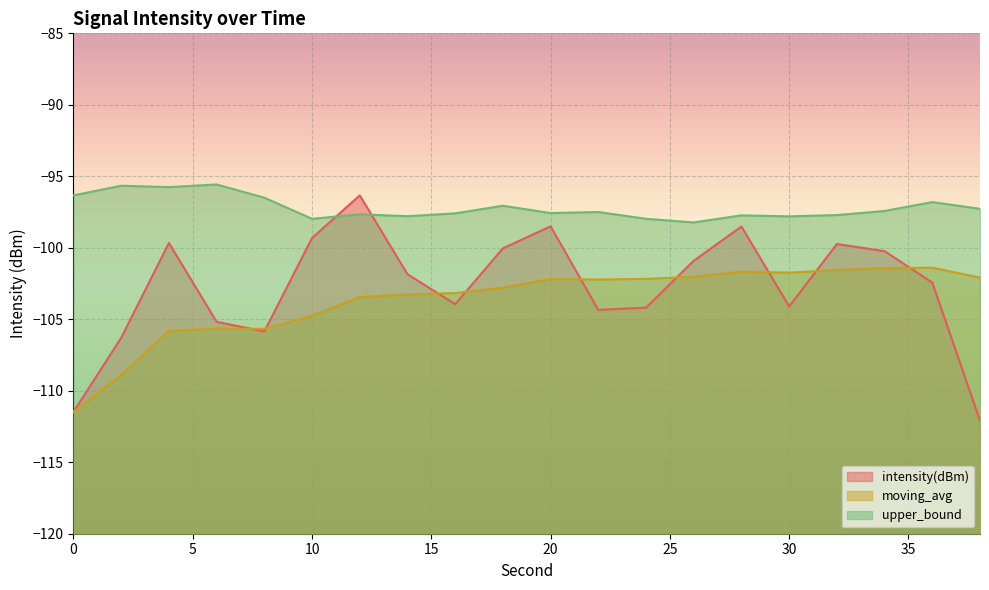

What is the difference between the intensity(dBm) values at 4 and 22?

4.7